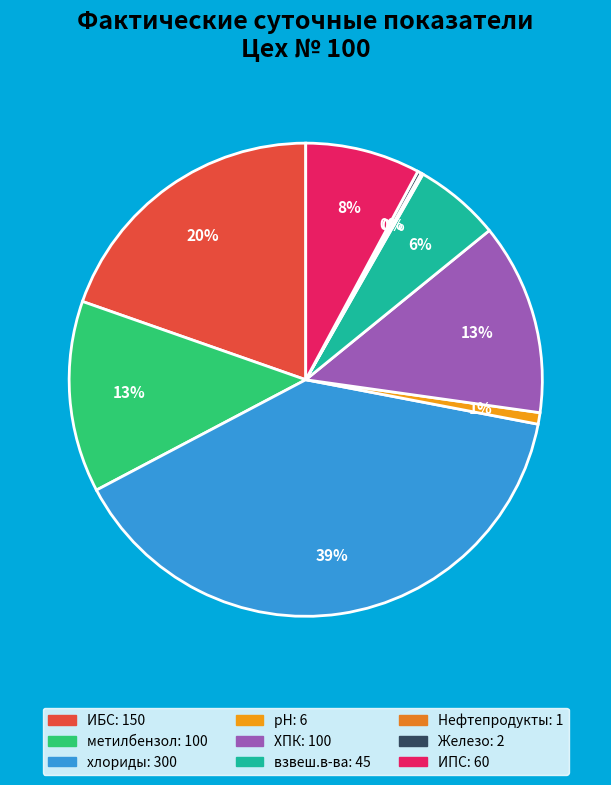

What is the change in value from pH to ИПС?

+54